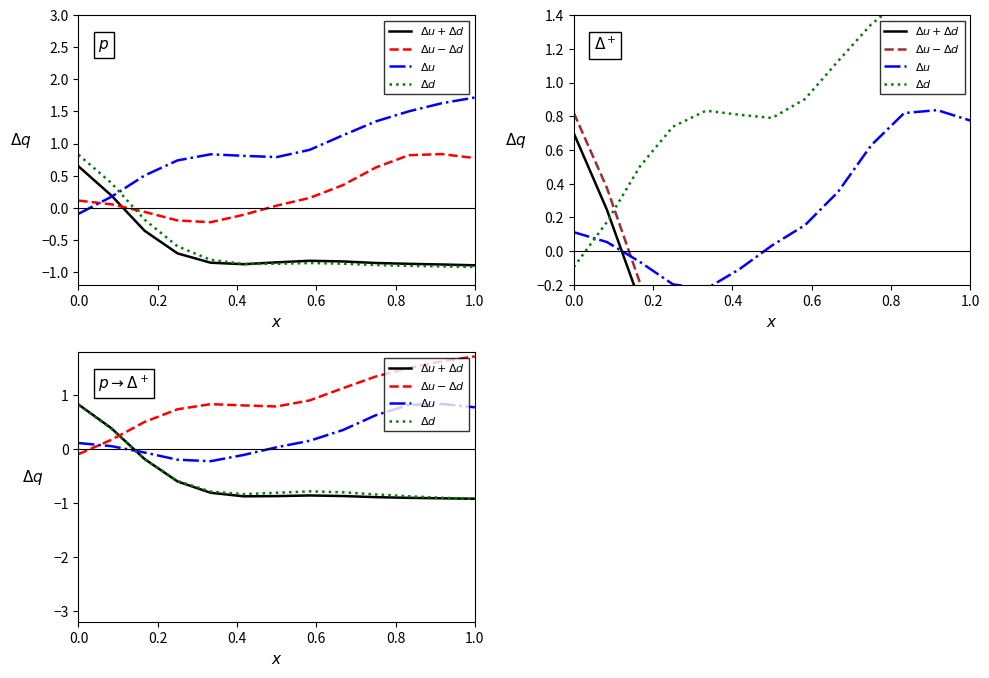

What is the minimum value shown in the chart?

-0.9